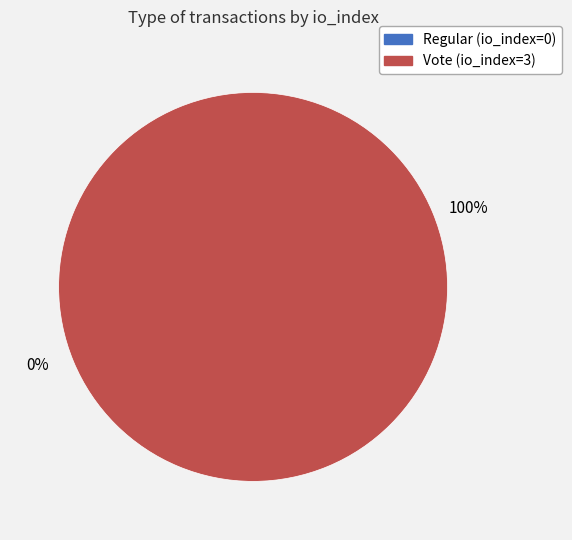

What is the largest slice in the pie chart?

Vote (io_index=3)